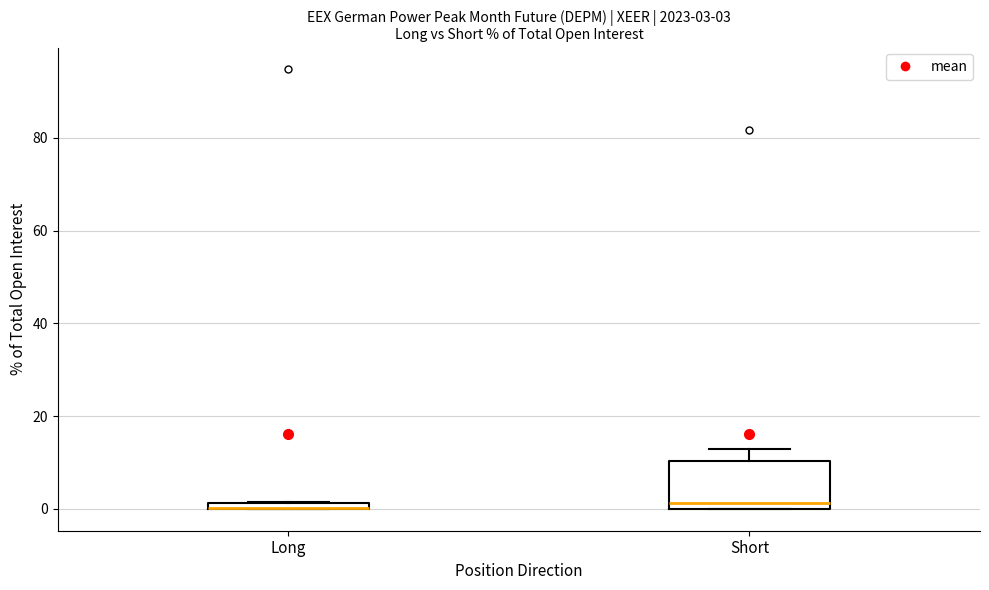

Comparing the boxes themselves (not the whiskers), which one is the tallest?

Short